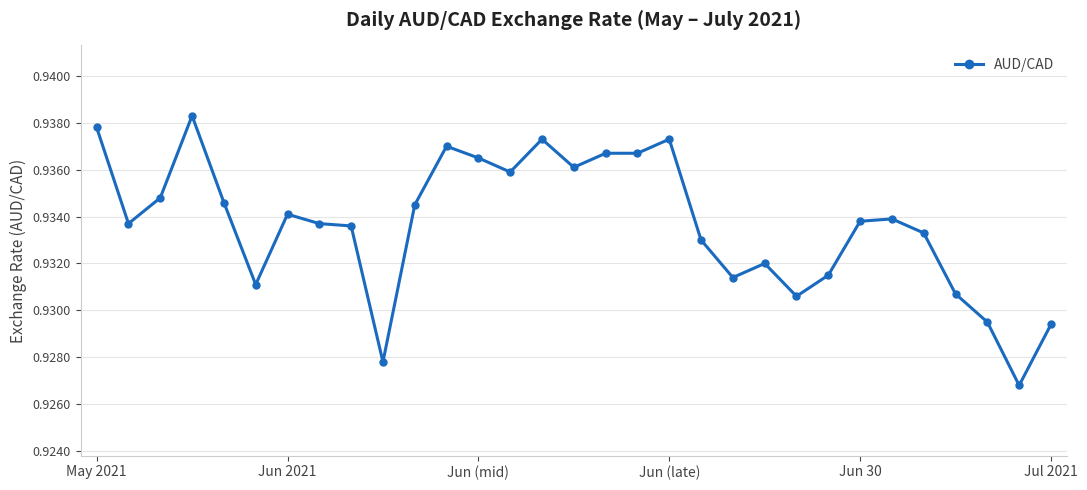

What is the sum of all values?

28.9